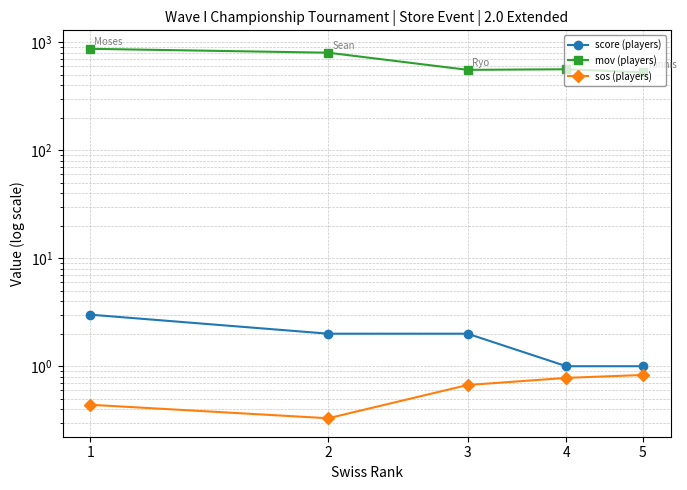

What is the approximate value of score (players) at 2?

2.0